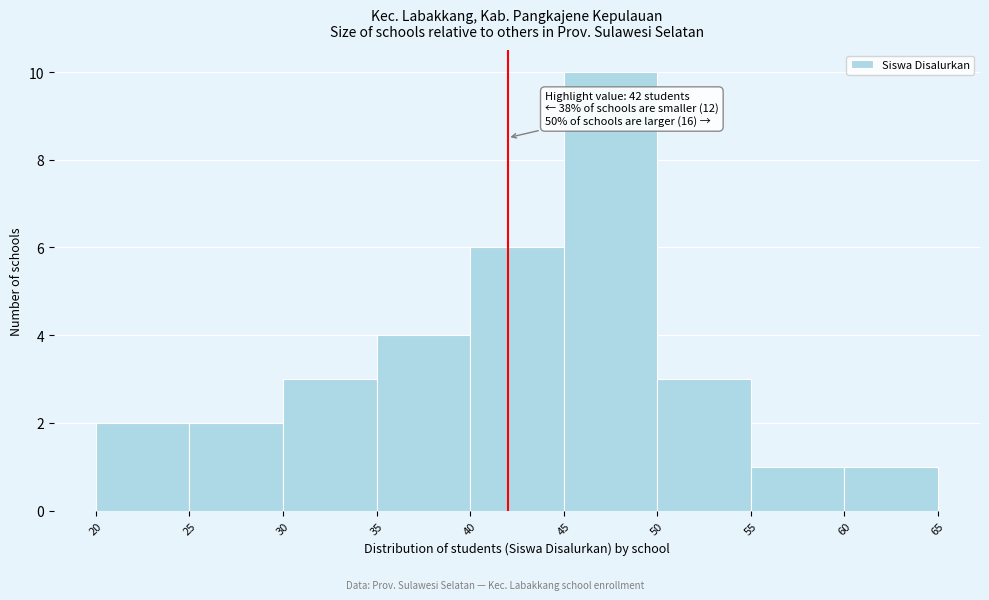

Over which range of the x-axis is the bar tallest?

45 to 50